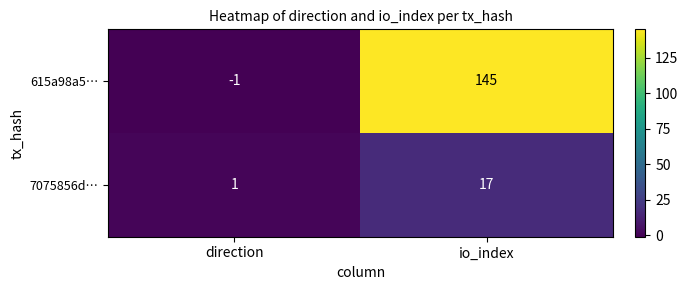

Read the 7075856d… value at io_index, to the nearest 5.

15